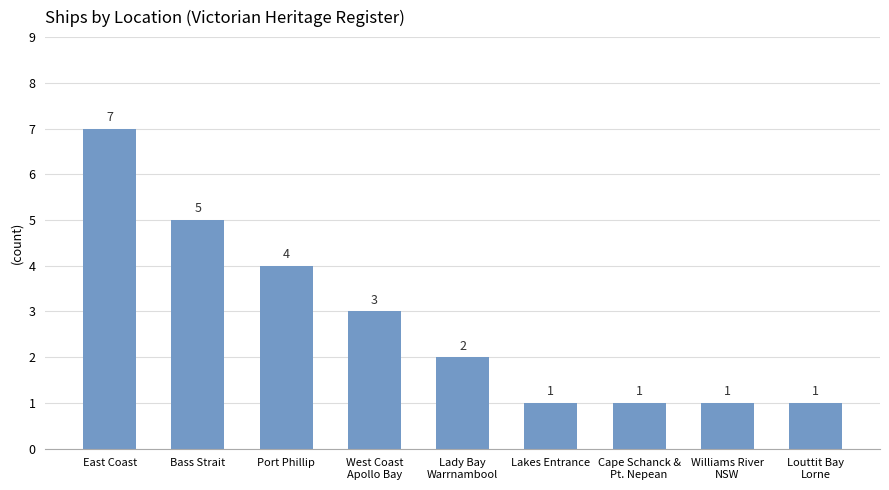

Reading left to right, extract all data points from this chart.

East Coast=7	Bass Strait=5	Port Phillip=4	West Coast
Apollo Bay=3	Lady Bay
Warrnambool=2	Lakes Entrance=1	Cape Schanck &
Pt. Nepean=1	Williams River
NSW=1	Louttit Bay
Lorne=1